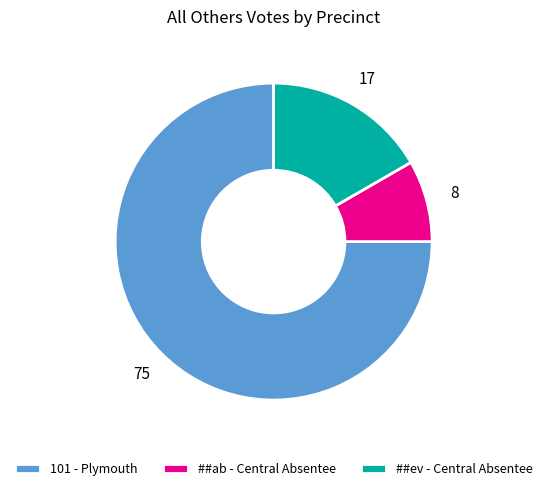

How many segments does this pie chart have?

3